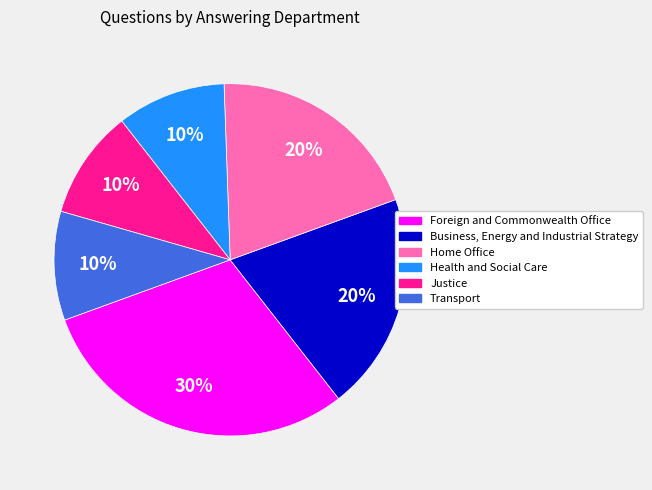

Is there a majority slice in this chart?

No